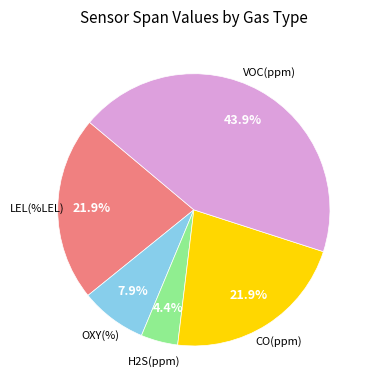

Does any single category account for the majority?

No